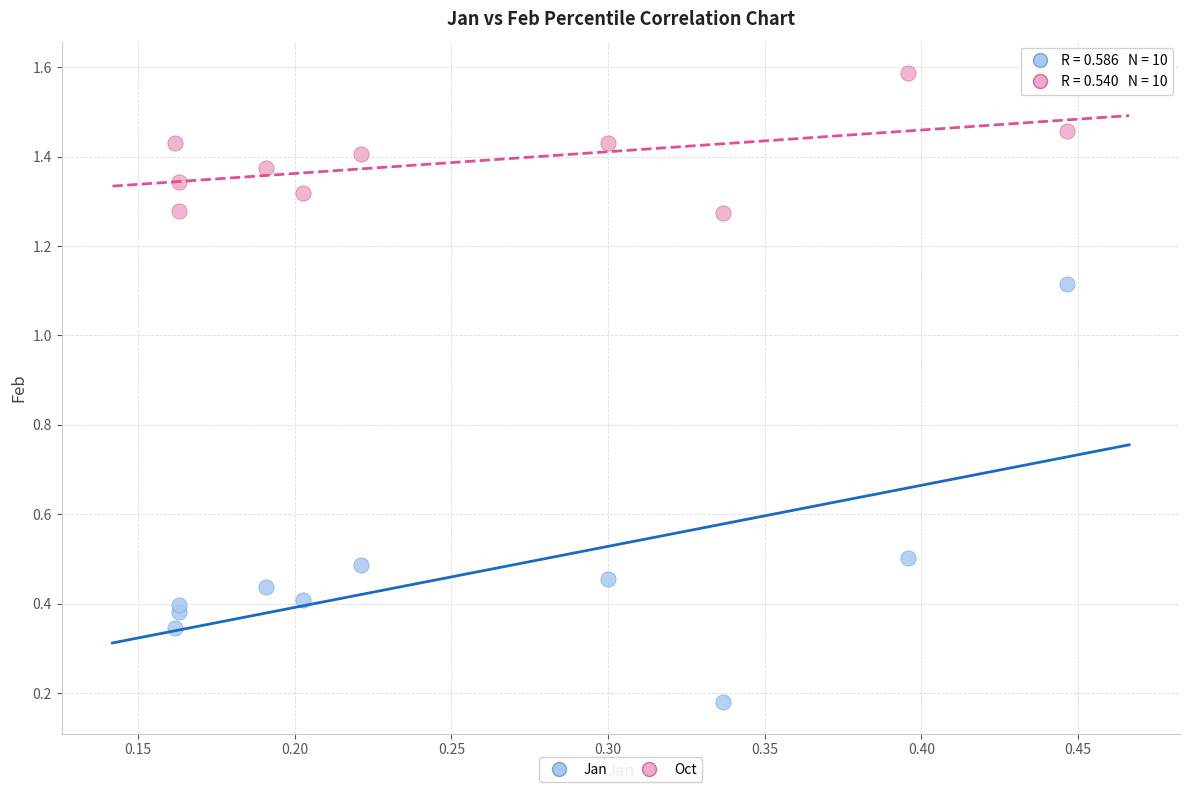

What are all the series names shown in the legend?

Jan, Oct